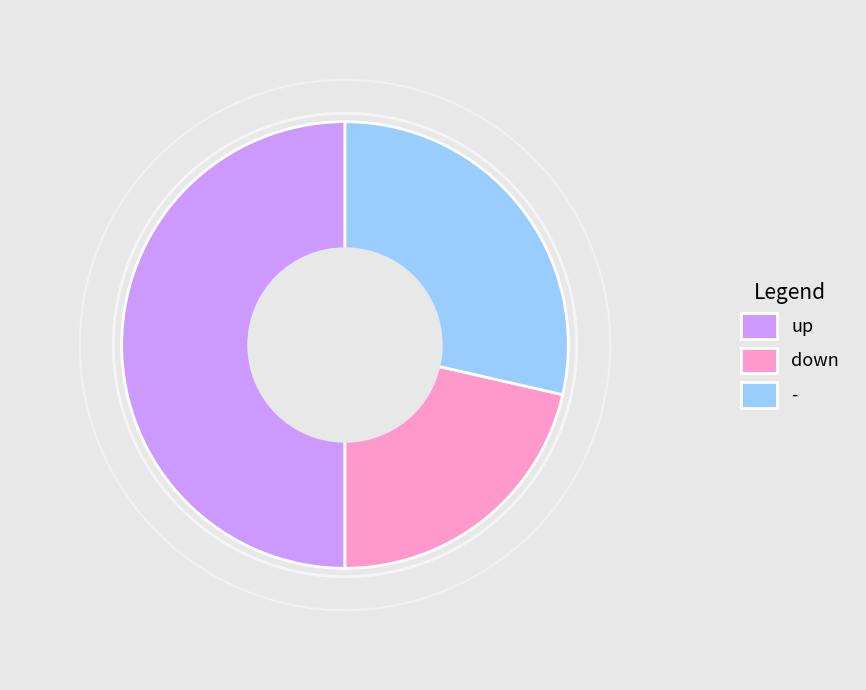

Count the number of slices in the pie.

3